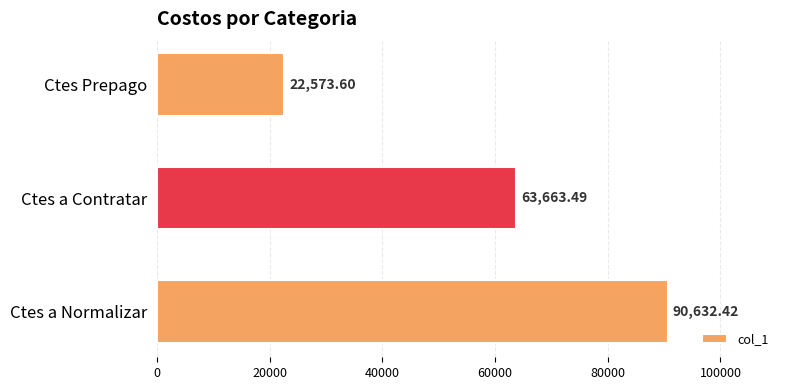

Rank the categories by value from highest to lowest.

Ctes a Normalizar, Ctes a Contratar, Ctes Prepago